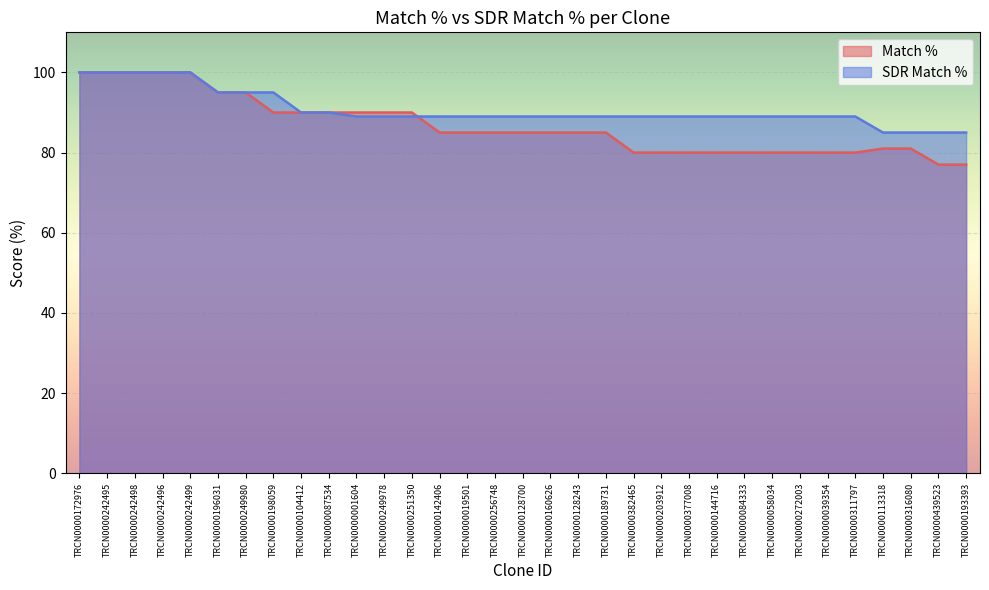

What position from the left is TRCN0000019501?

15